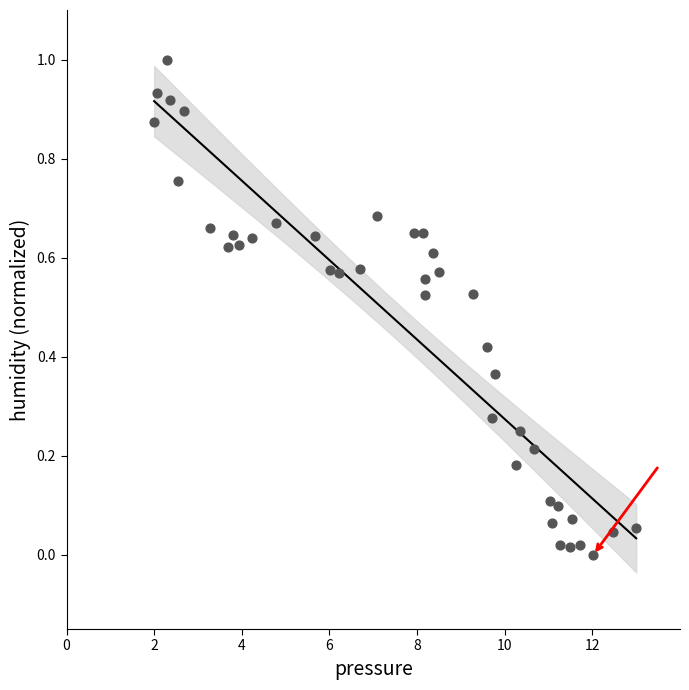

What is the range of X values (max minus min)?

11.0